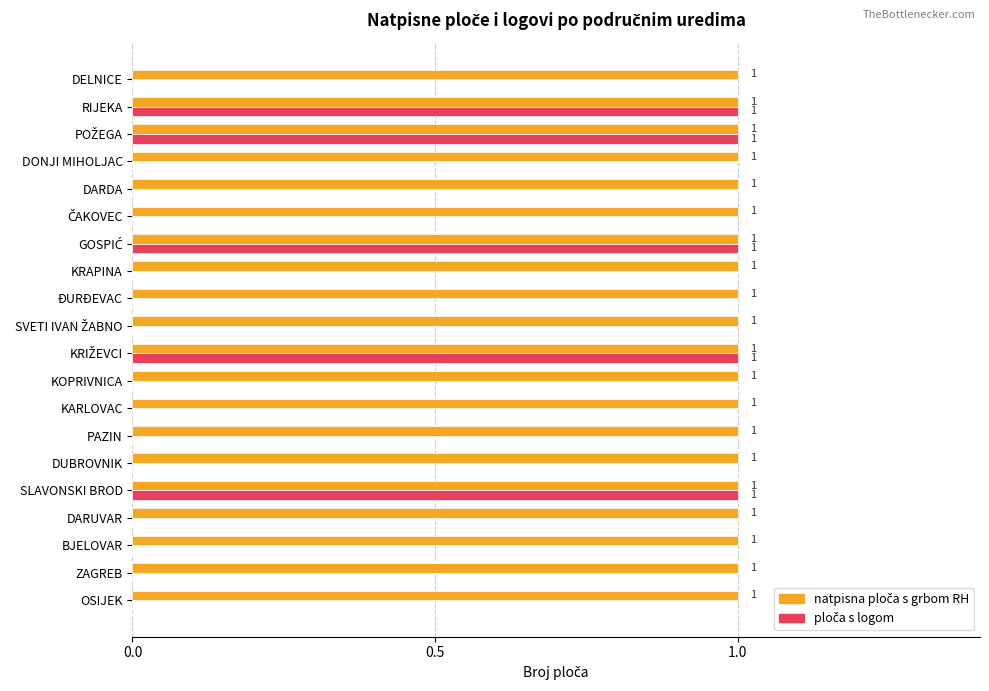

How many categories are shown in the chart?

20